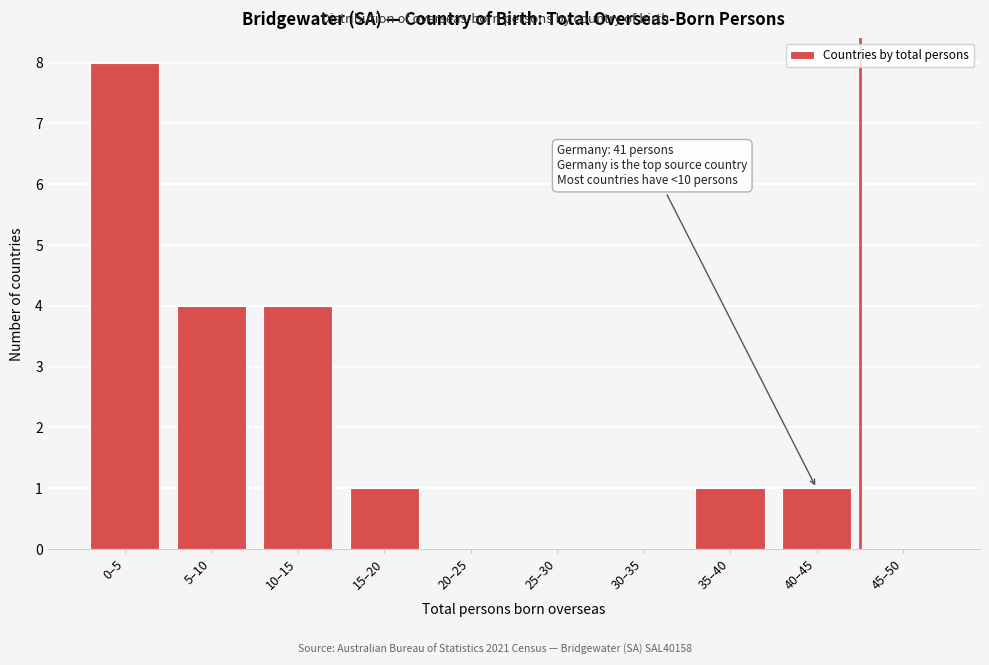

Reading left to right, extract all data points from this chart.

0–5=8	5–10=4	10–15=4	15–20=1	20–25=0	25–30=0	30–35=0	35–40=1	40–45=1	45–50=0